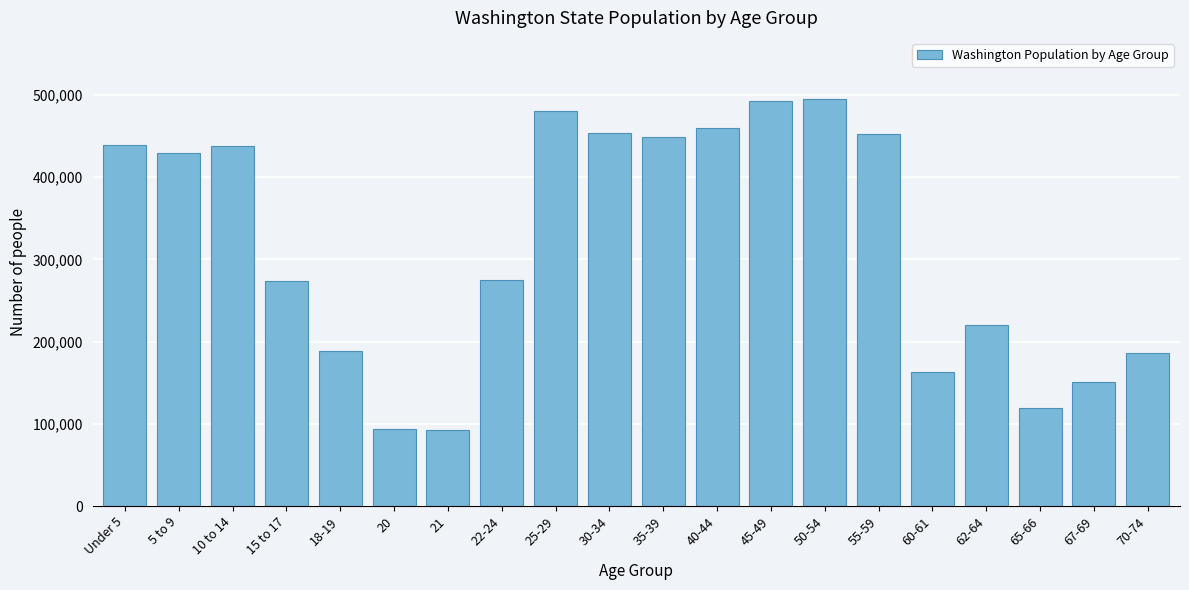

What is the label of the 13th bar from the left?

45-49